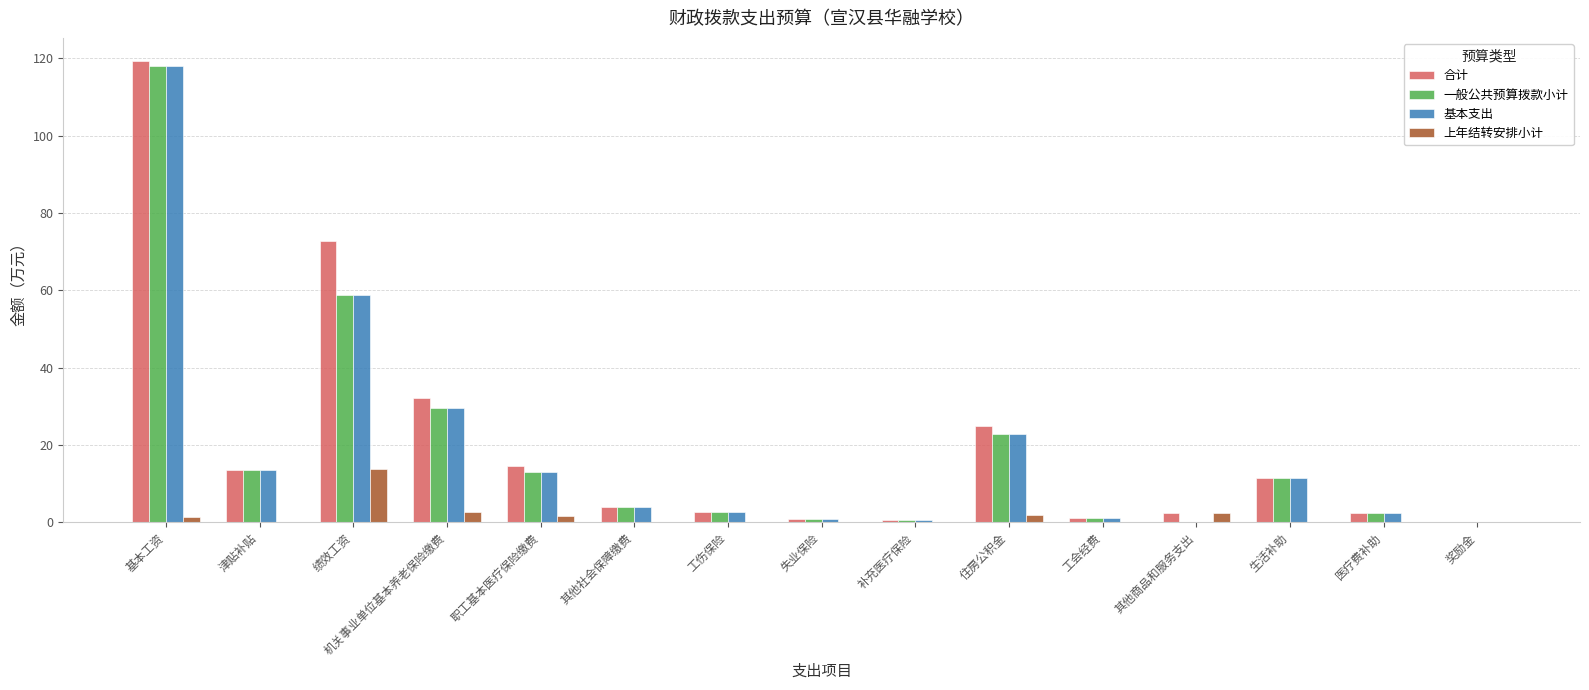

Count the number of data series in this chart.

4